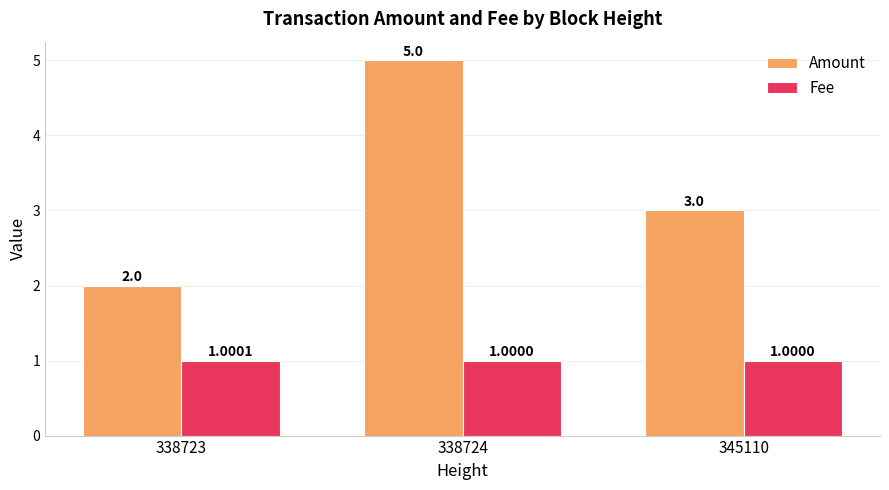

How many values in the Amount series are below 3?

1